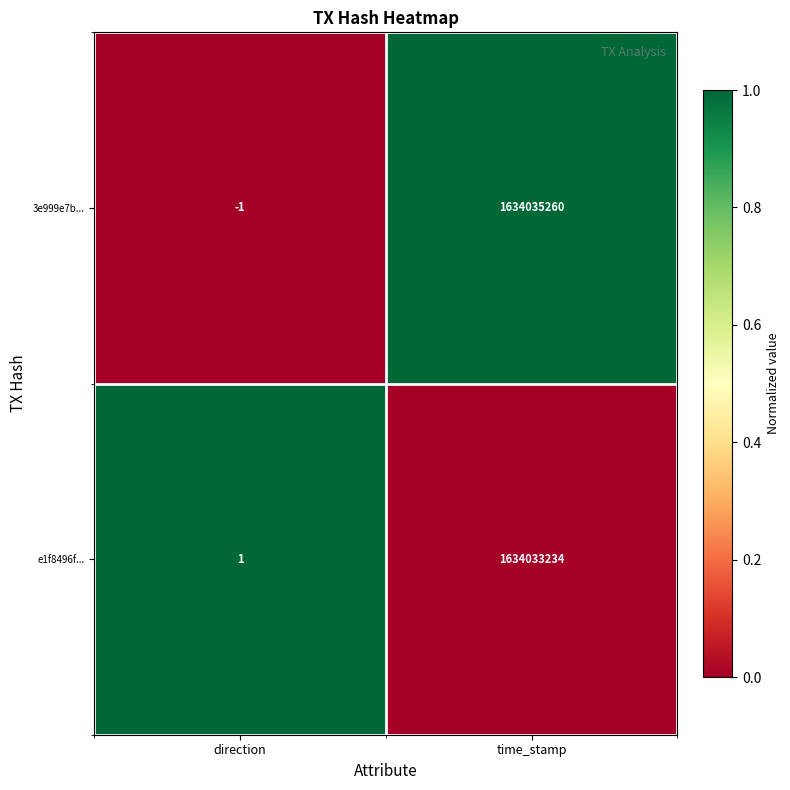

Reading left to right, extract all data points from this chart.

3e999e7b...: -1	1634035260
e1f8496f...: 1	1634033234